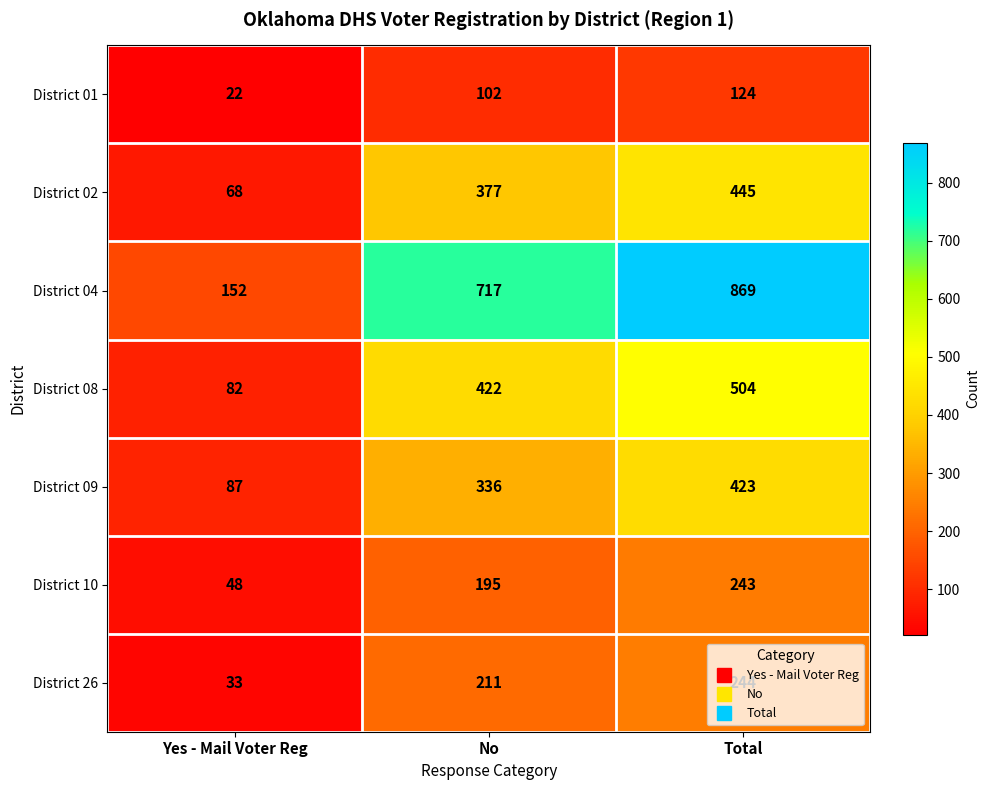

What value does the District 02 series have at Yes - Mail Voter Reg, to the nearest 50?

50